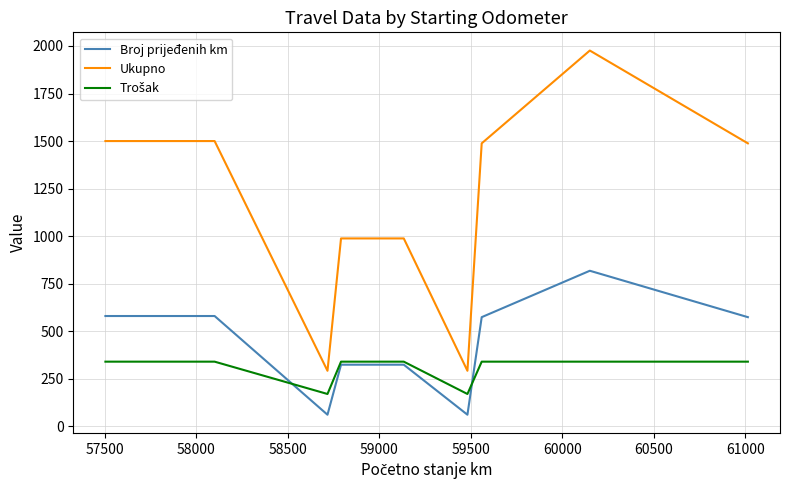

What is the highest value of the Broj prijeđenih km series?

818